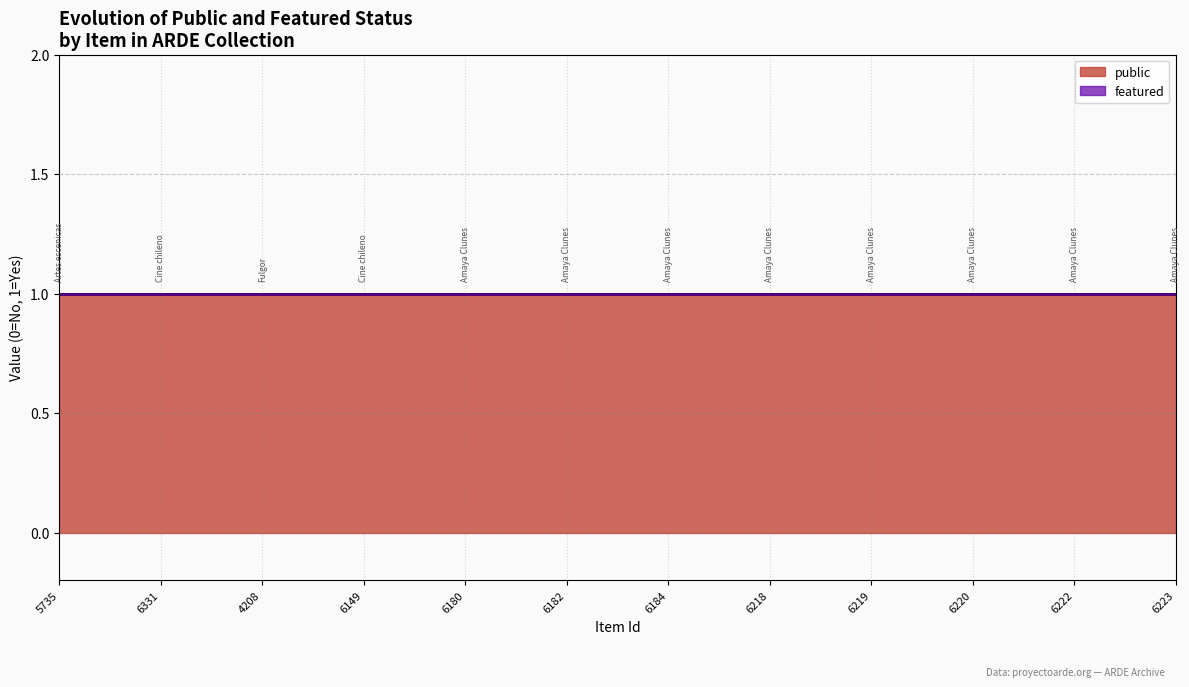

Which series has the widest spread of values?

public